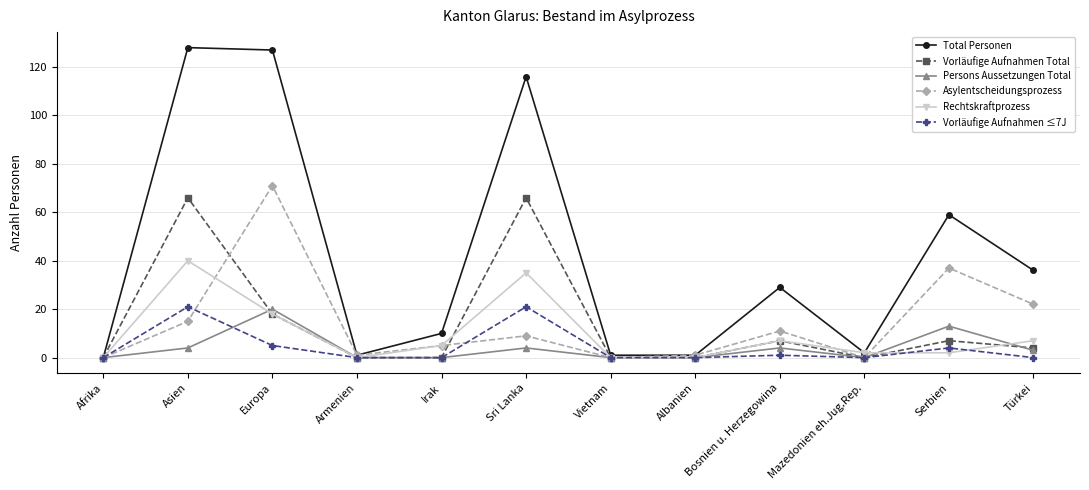

How many lines are shown in the chart?

6